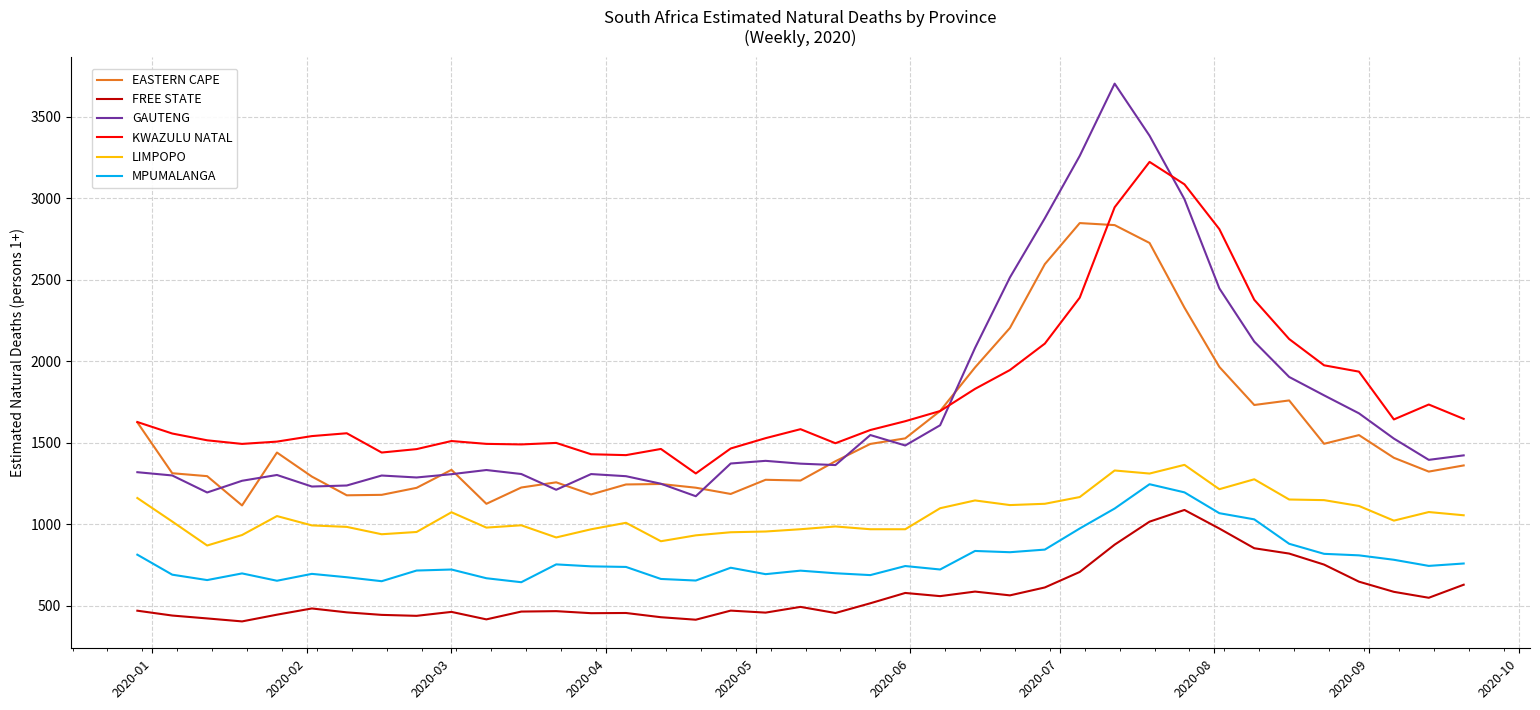

True or false: EASTERN CAPE and FREE STATE cross at least once.

False